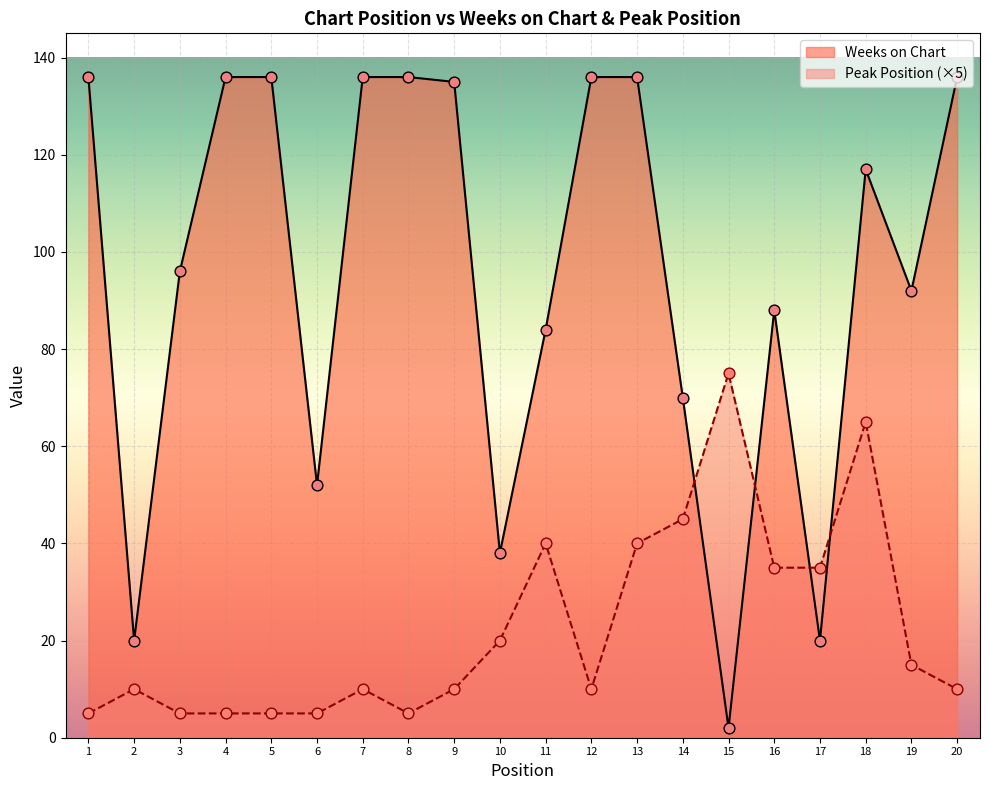

Which series contains the highest Y value?

Weeks on Chart